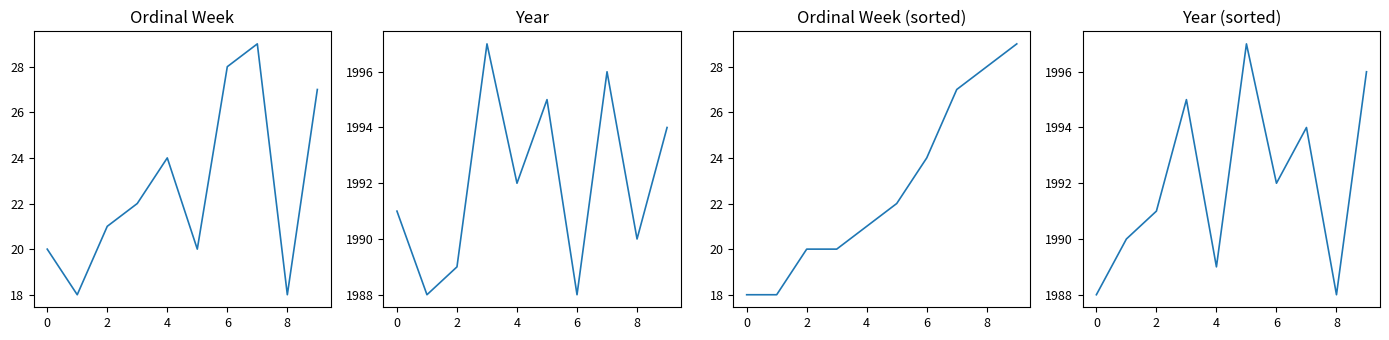

True or false: year has a value of 1994 at 9.

True